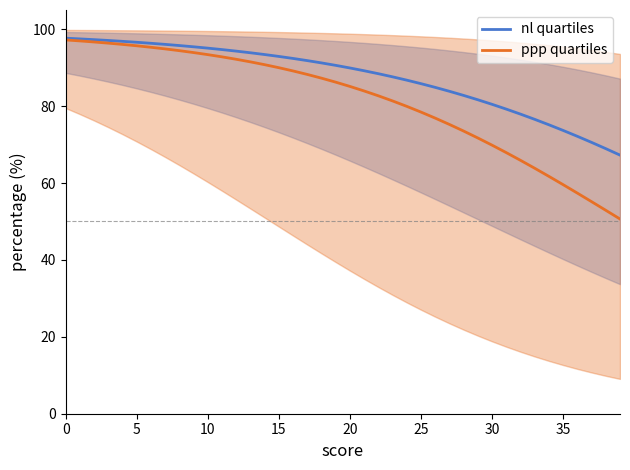

Which category has the lowest value in the nl quartiles series?

39